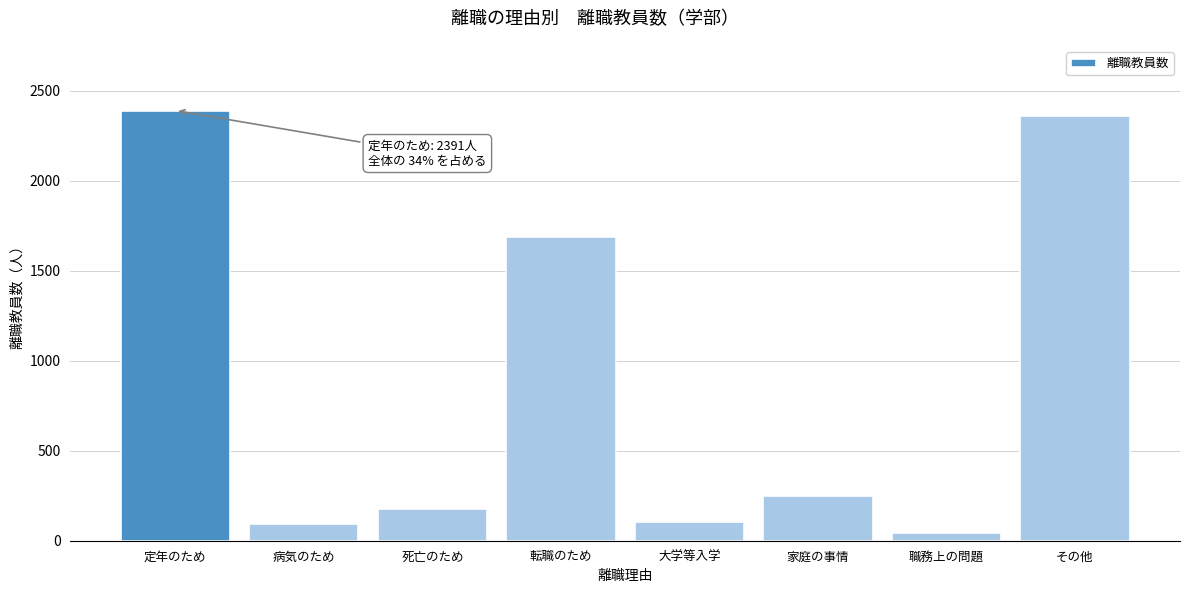

The value at 家庭の事情 is 124. True or false?

False